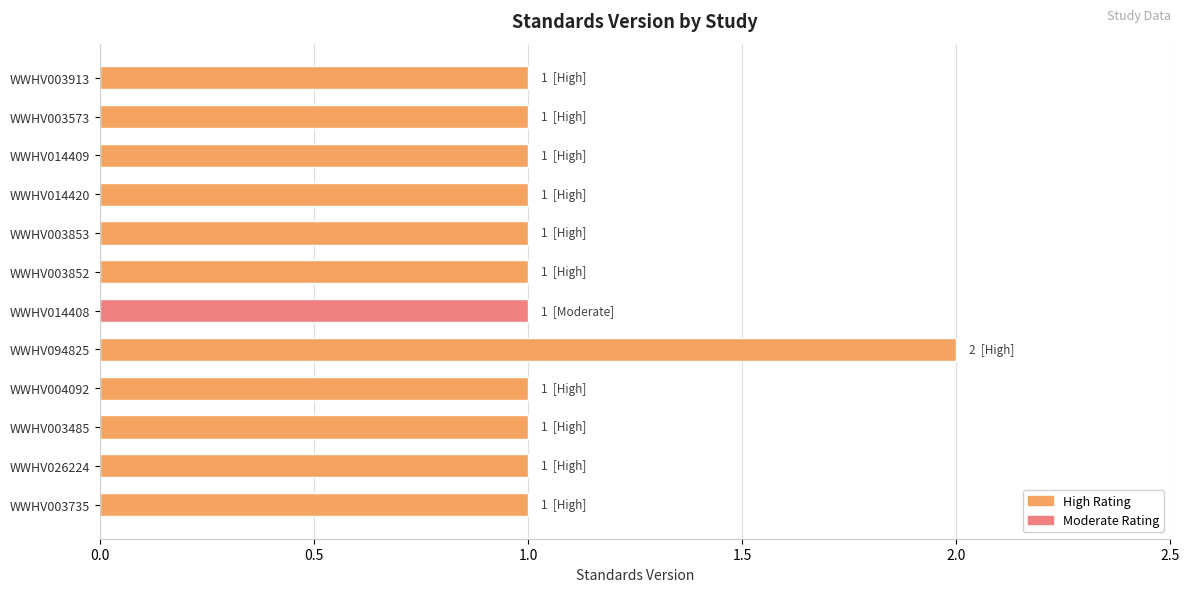

Reading bottom to top, transcribe all the data shown in this chart.

WWHV003735=1	WWHV026224=1	WWHV003485=1	WWHV004092=1	WWHV094825=2	WWHV014408=1	WWHV003852=1	WWHV003853=1	WWHV014420=1	WWHV014409=1	WWHV003573=1	WWHV003913=1